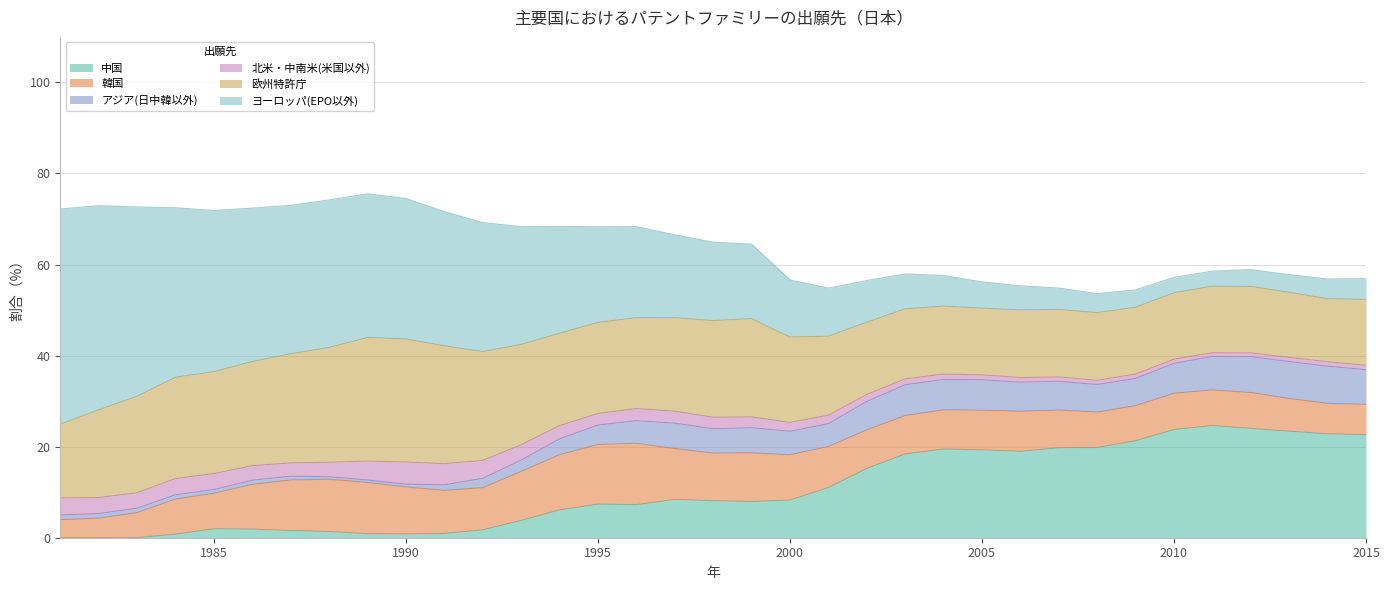

How many data points in 北米・中南米(米国以外) are above 2?

19